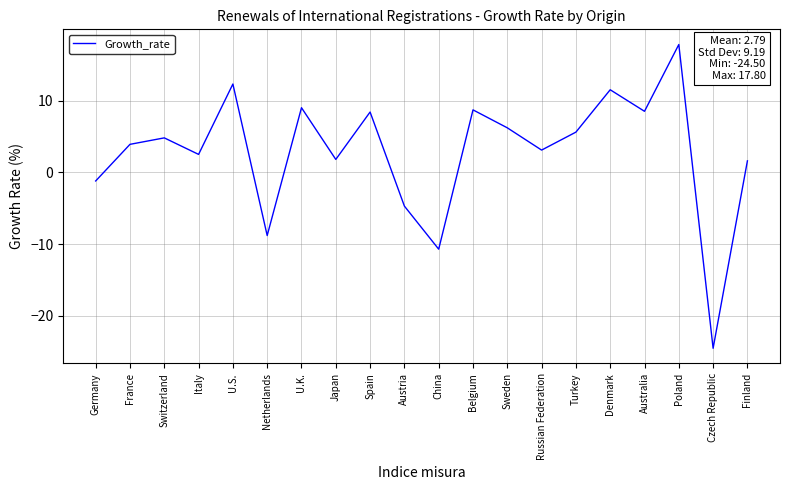

What is the difference between the second highest and second lowest values?

23.0